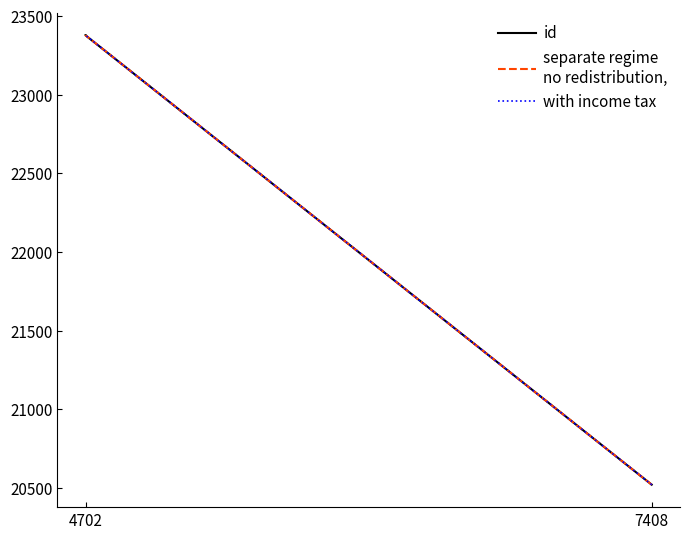

Does the chart display data point markers on the line(s)?

No